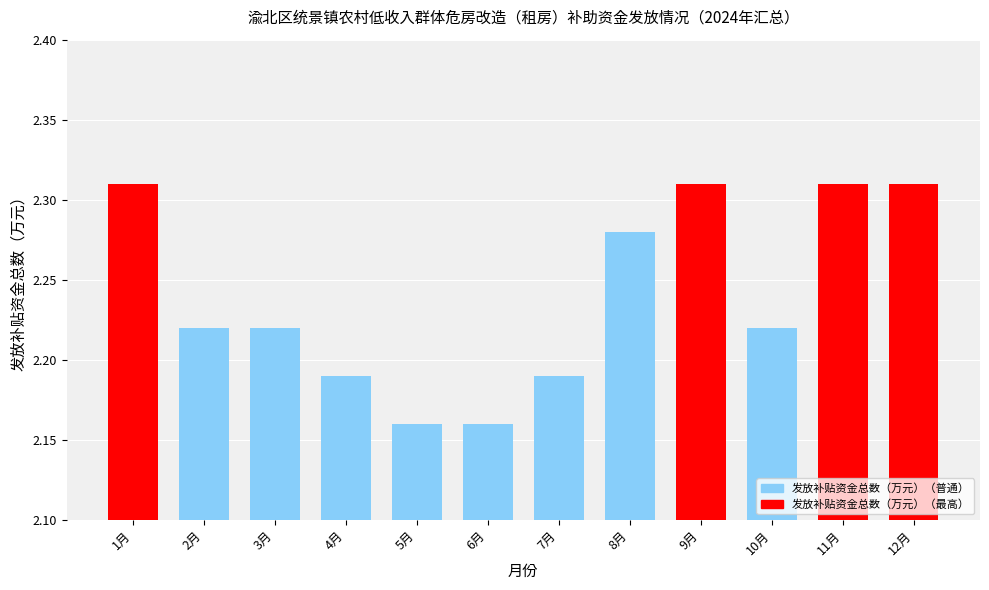

What is the sum of the values at 3月 and 10月?

4.4